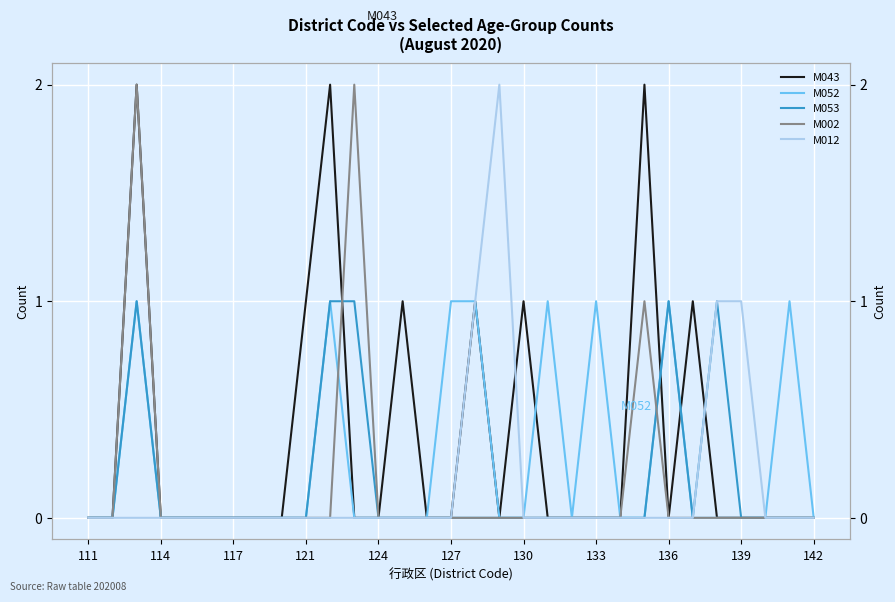

How many interior local valleys does the M052 series have?

1